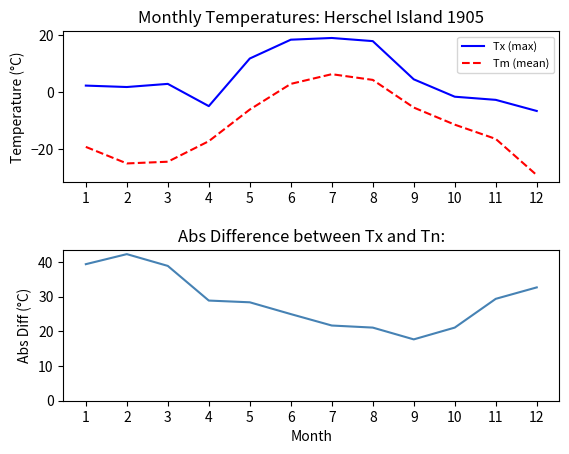

List the series in order of their peak value, lowest first.

Tm (mean), Tx (max), Tn (min)